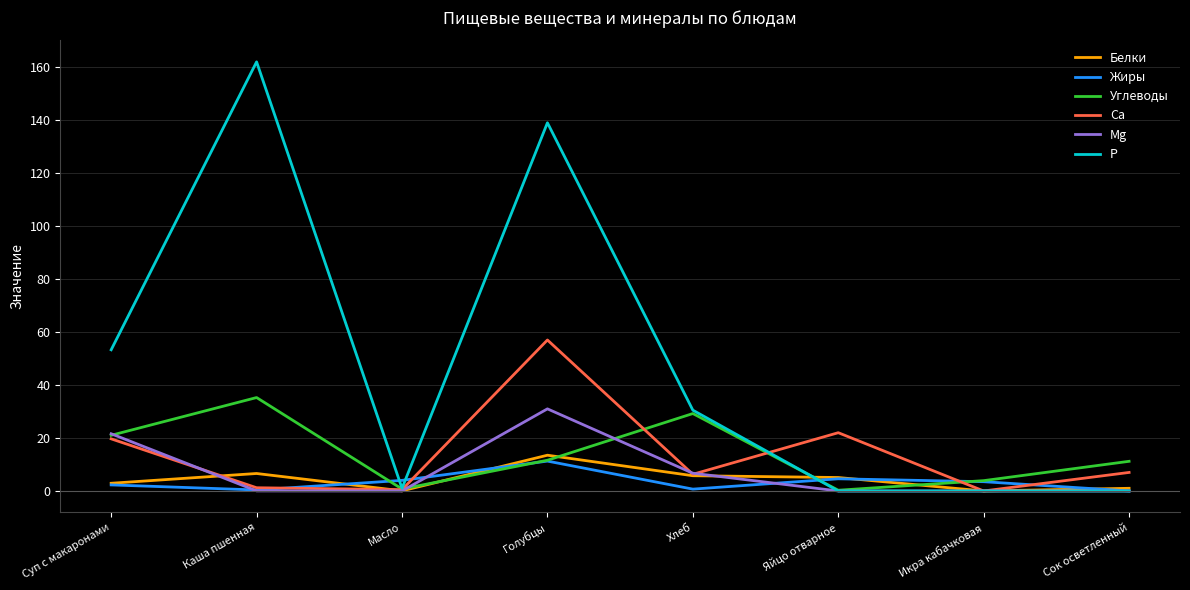

Which category has the highest value in the Ca series?

Голубцы